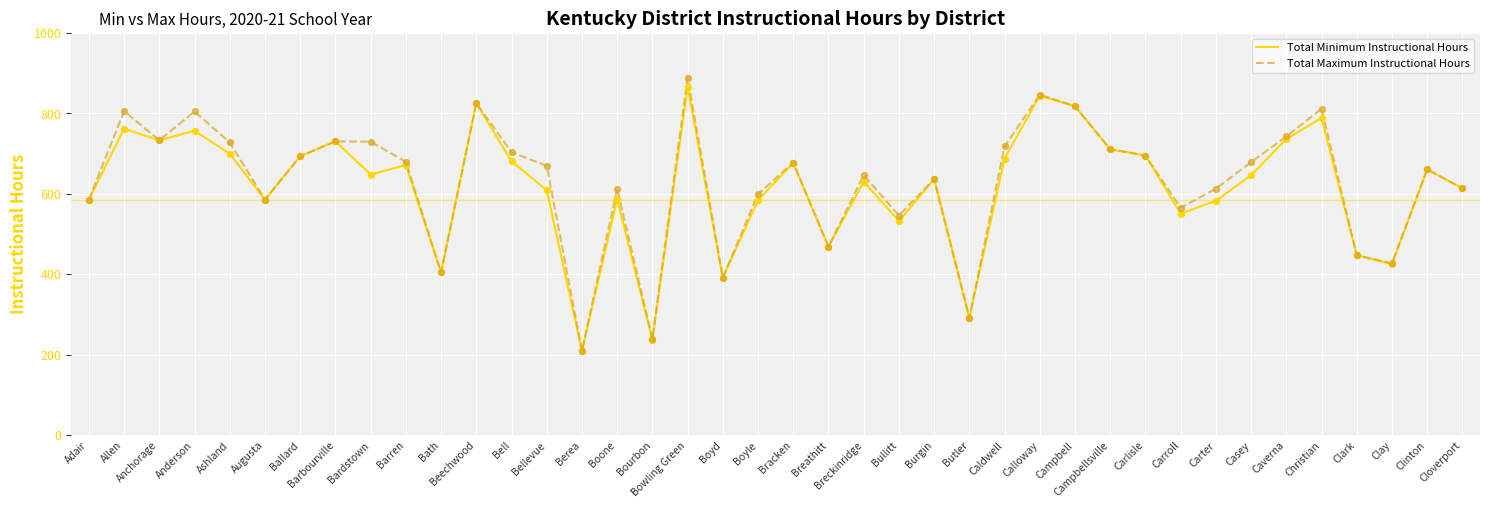

Between Campbell and Carter, which series saw the biggest shift?

Total Minimum Instructional Hours